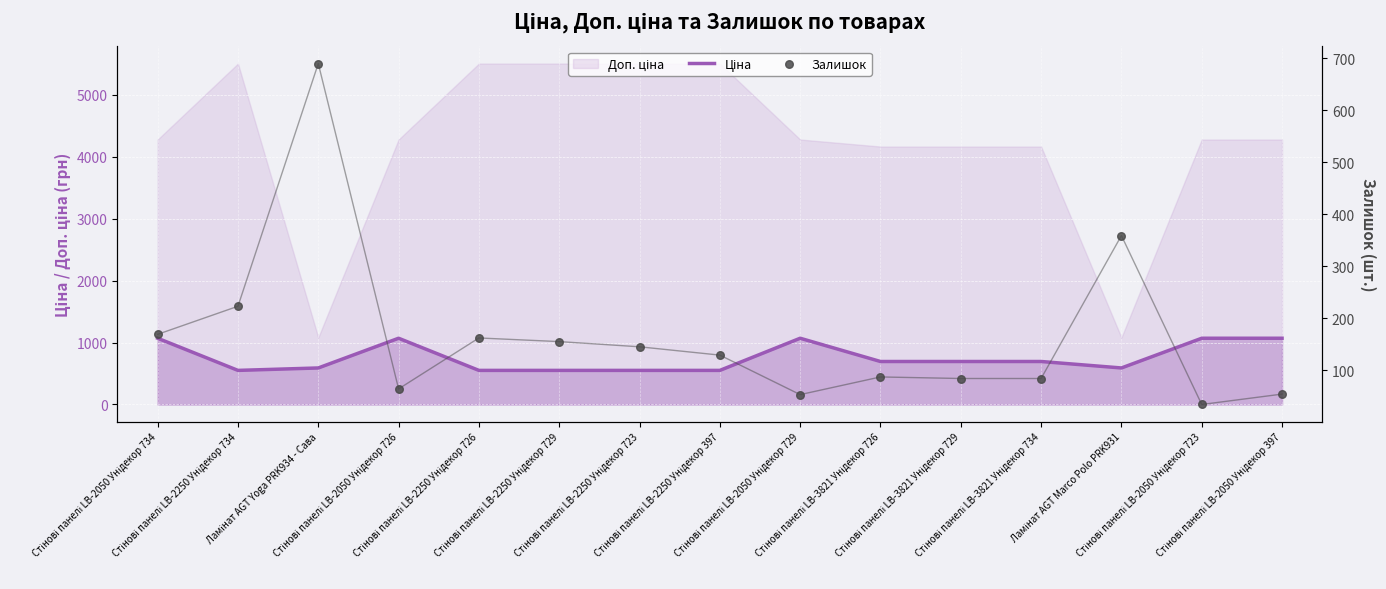

At which category is the sum across all series the highest?

Ламінат AGT Yoga PRK934 - Сава